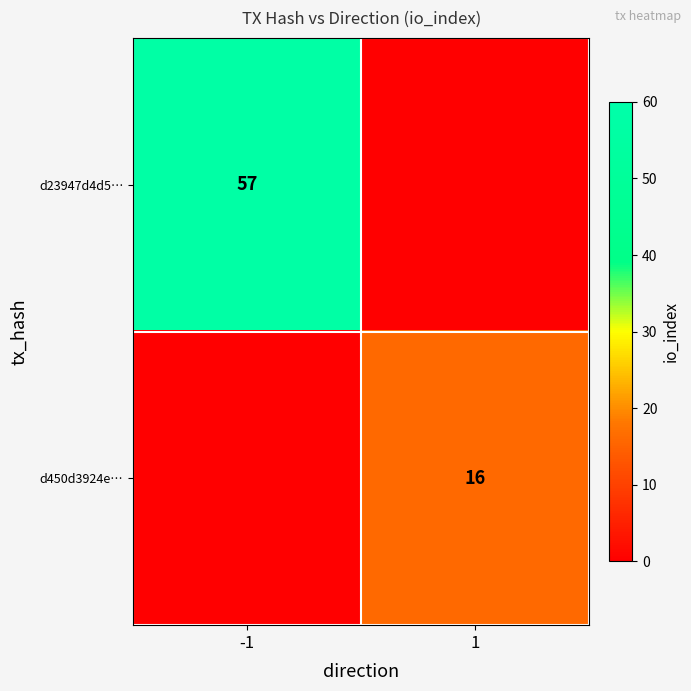

True or false: d23947d4d5… has a value of 57 at -1.

True